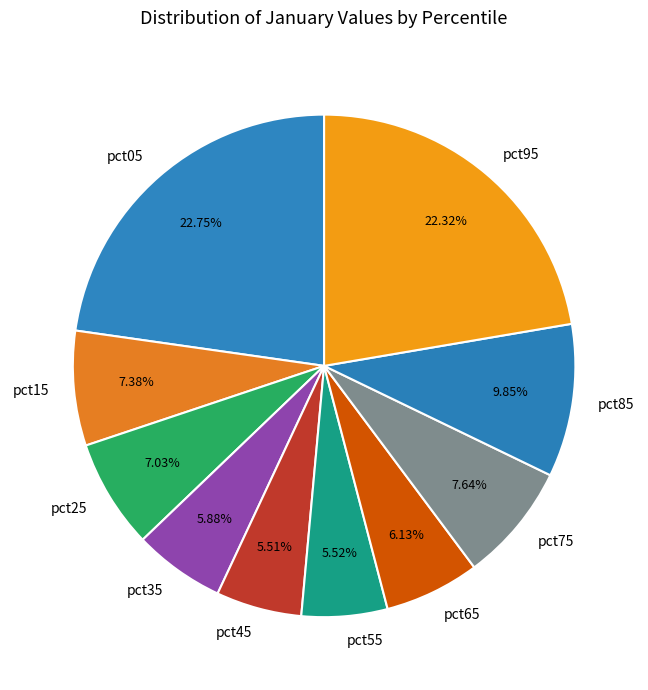

Between pct75 and pct85, which is larger?

pct85